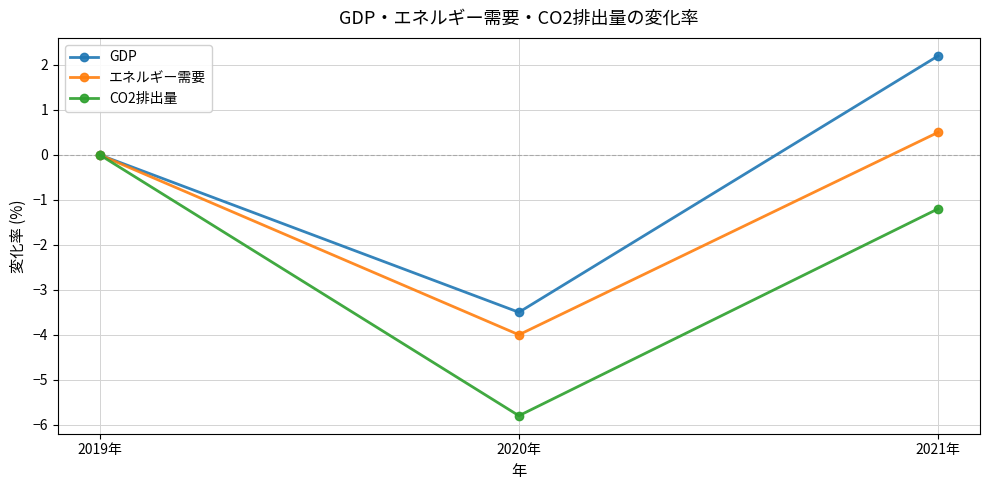

What is the sum of the GDP values at 2019年 and 2020年?

-3.5